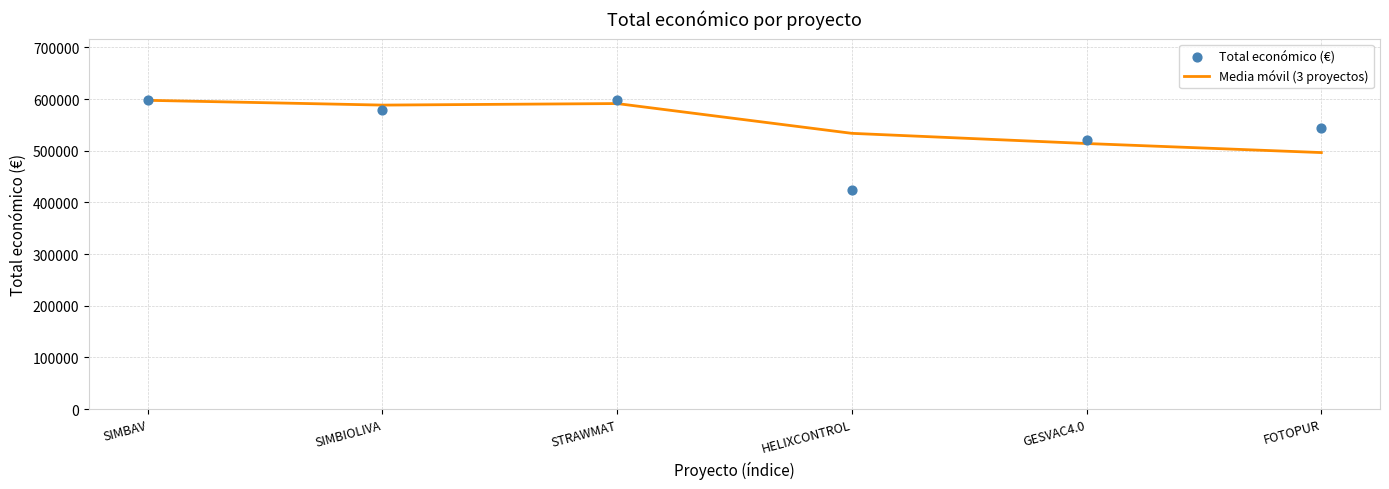

What is the total value across all series at FOTOPUR?

1041255.3